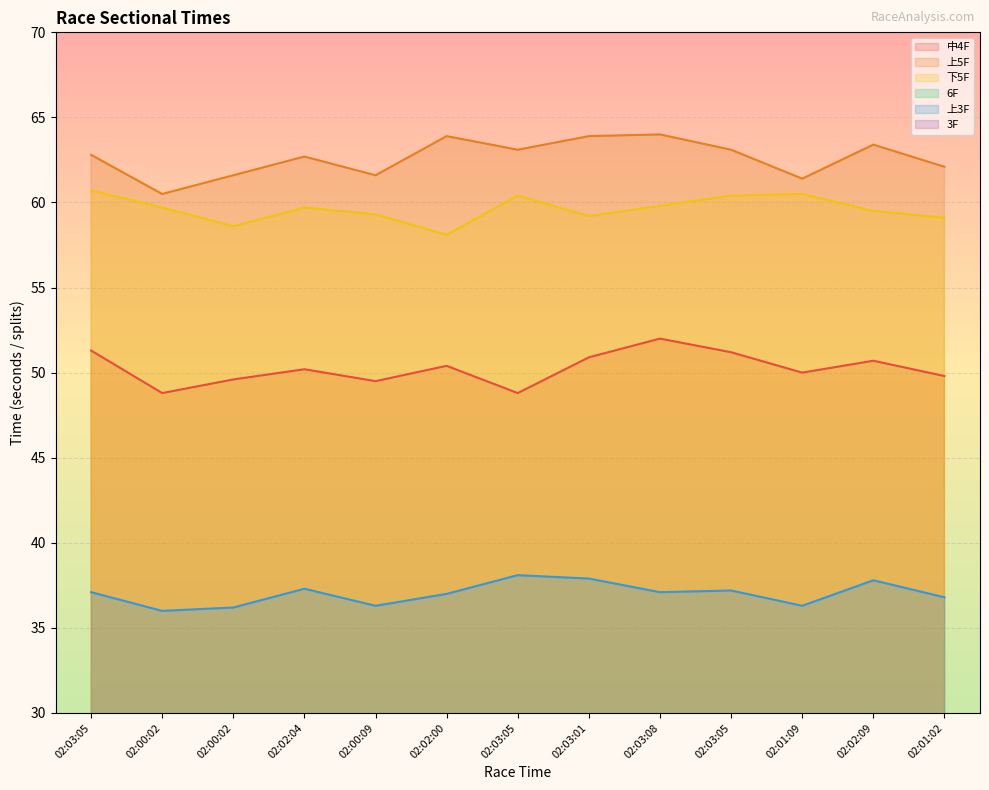

What is the sum of the 6F values at 02:03:05 and 02:02:04?

25.3